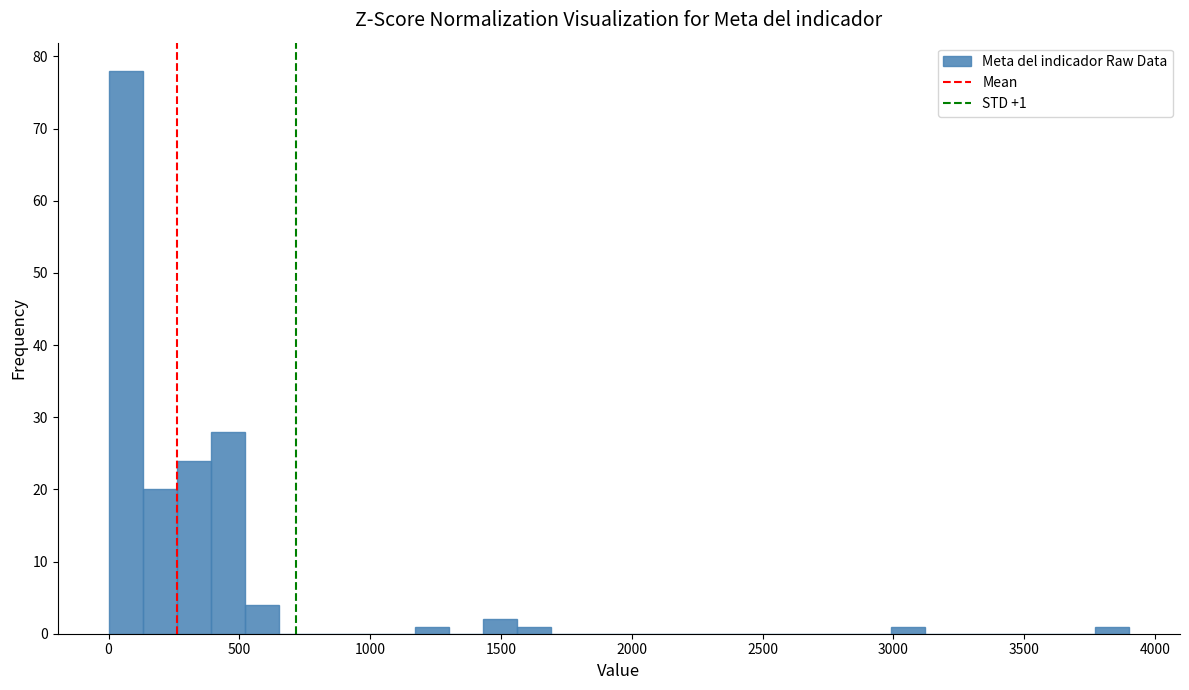

Read against the x-axis, roughly where is the centre of the tallest bar?

50